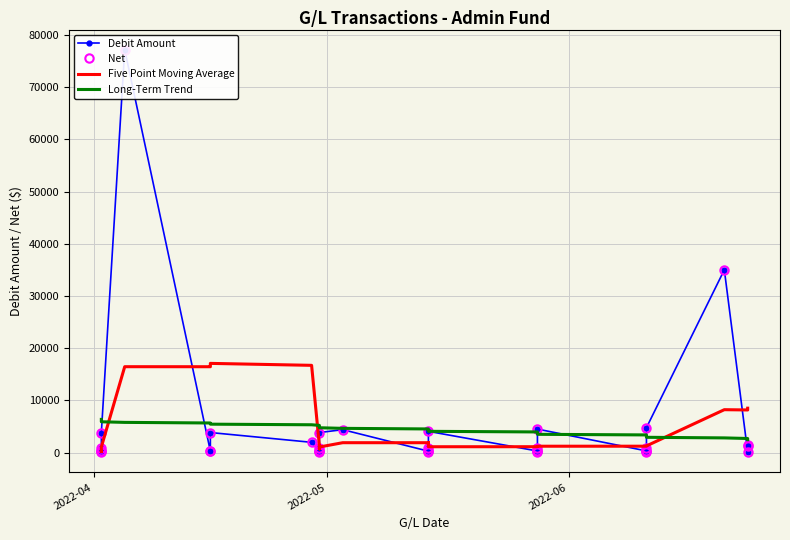

What are all the series names shown in the legend?

Debit Amount, Net, Five Point Moving Average, Long-Term Trend